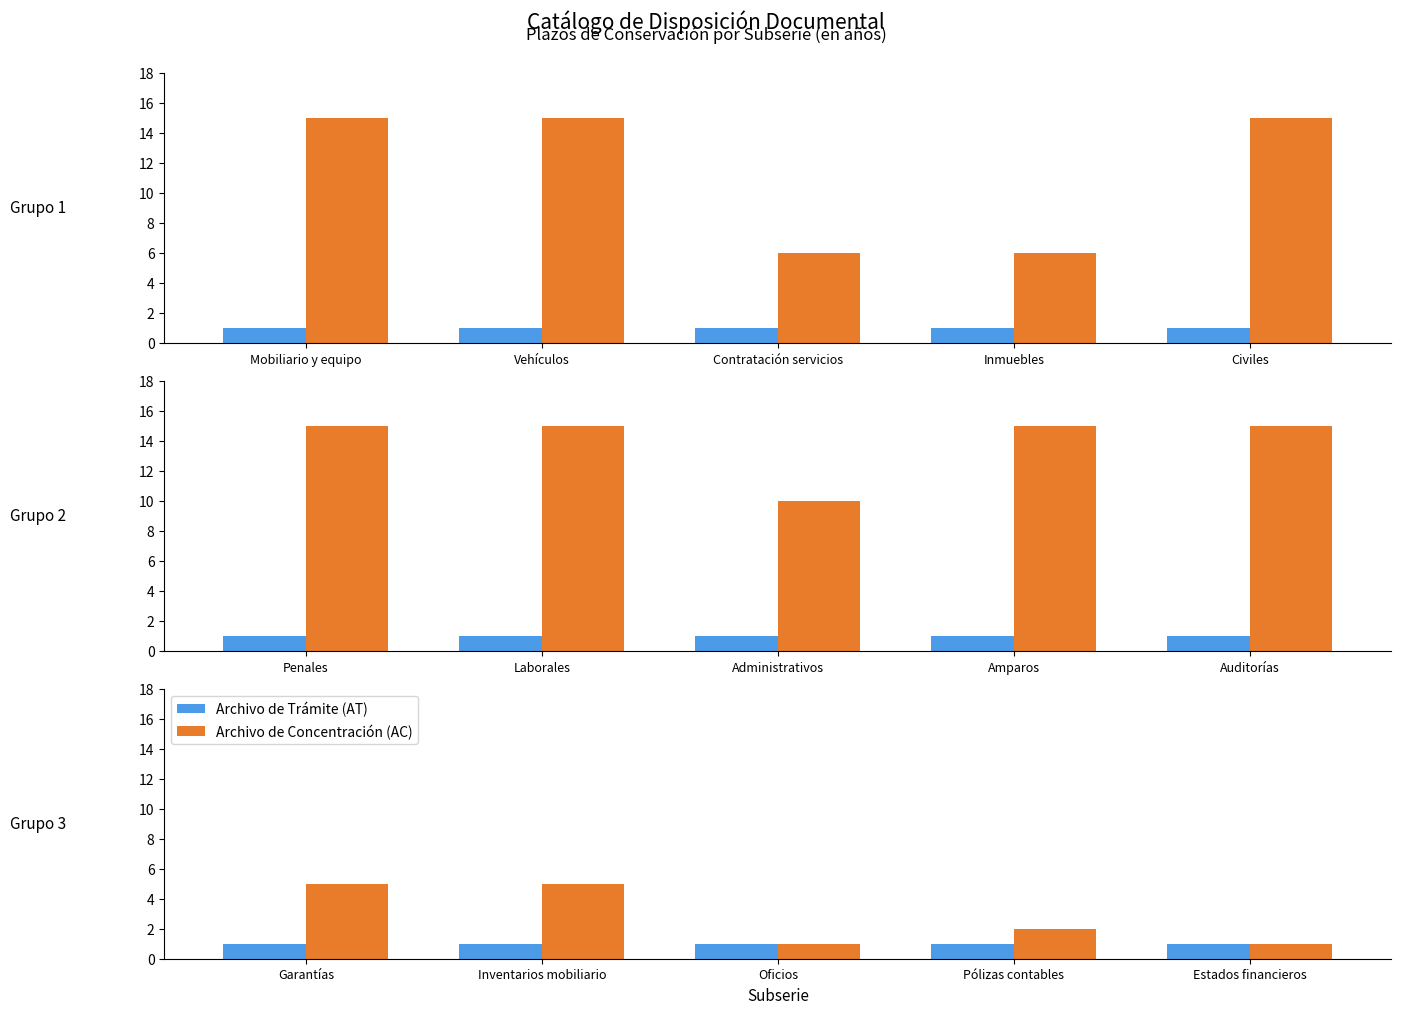

What is the value of the Archivo de Trámite (AT) bar at the 5th from the left?

1